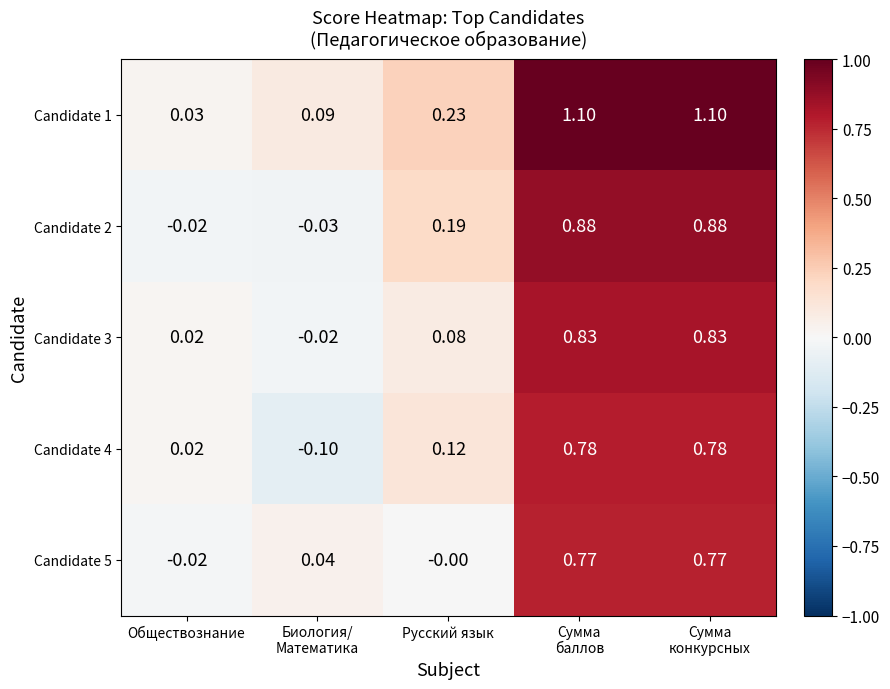

At which label does Candidate 2 first exceed 0?

Русский язык